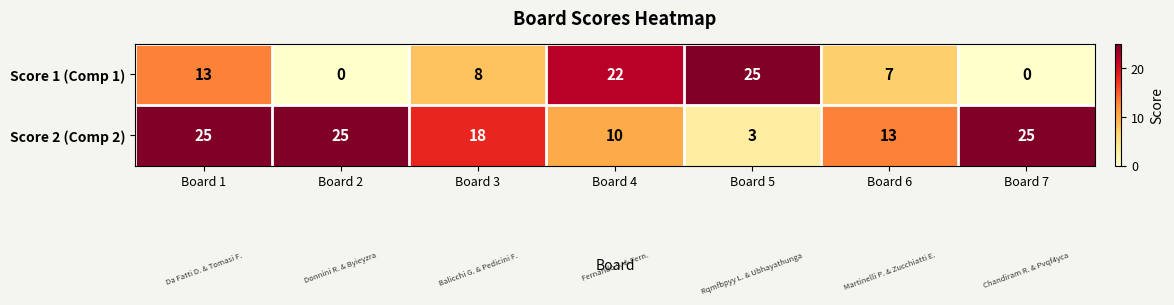

Which series has the largest range (max minus min)?

Score 1 (Comp 1)